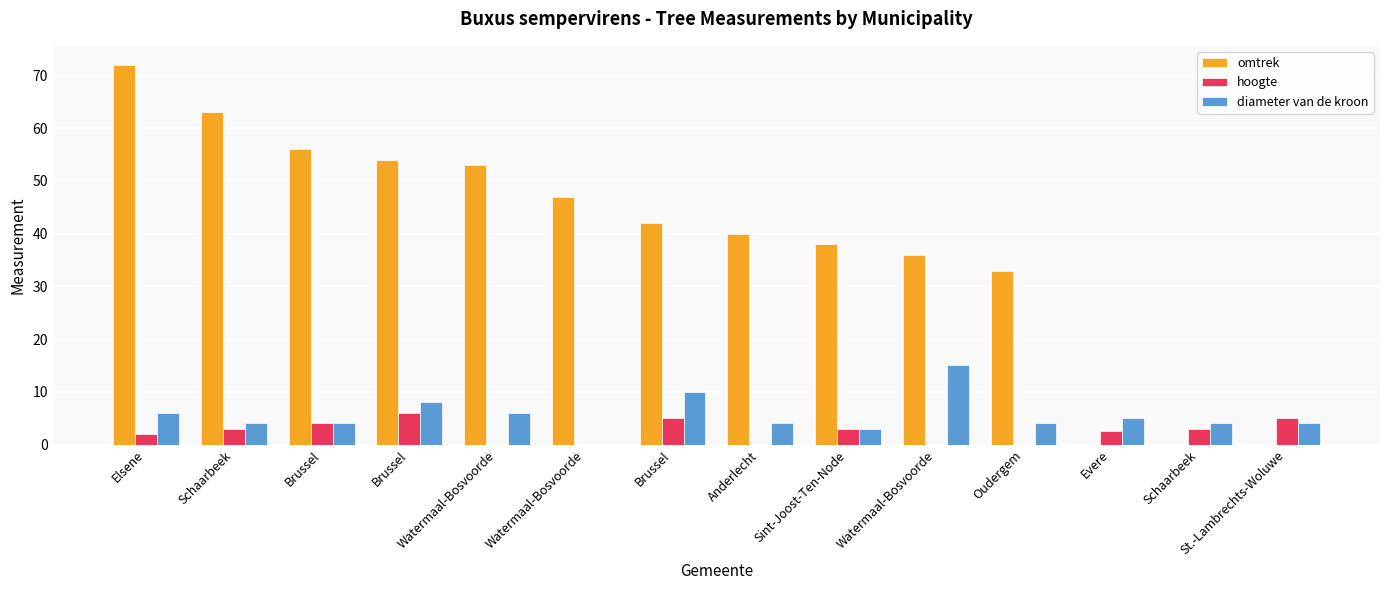

Reading right to left, list all the values displayed in this chart.

omtrek: St.-Lambrechts-Woluwe=0.0	Schaarbeek=0.0	Evere=0.0	Oudergem=33.0	Watermaal-Bosvoorde=36.0	Sint-Joost-Ten-Node=38.0	Anderlecht=40.0	Brussel=42.0	Watermaal-Bosvoorde=47.0	Watermaal-Bosvoorde=53.0	Brussel=54.0	Brussel=56.0	Schaarbeek=63.0	Elsene=72.0
hoogte: St.-Lambrechts-Woluwe=5.0	Schaarbeek=3.0	Evere=2.5	Oudergem=0.0	Watermaal-Bosvoorde=0.0	Sint-Joost-Ten-Node=3.0	Anderlecht=0.0	Brussel=5.0	Watermaal-Bosvoorde=0.0	Watermaal-Bosvoorde=0.0	Brussel=6.0	Brussel=4.0	Schaarbeek=3.0	Elsene=2.0
diameter van de kroon: St.-Lambrechts-Woluwe=4.0	Schaarbeek=4.0	Evere=5.0	Oudergem=4.0	Watermaal-Bosvoorde=15.0	Sint-Joost-Ten-Node=3.0	Anderlecht=4.0	Brussel=10.0	Watermaal-Bosvoorde=0.0	Watermaal-Bosvoorde=6.0	Brussel=8.0	Brussel=4.0	Schaarbeek=4.0	Elsene=6.0